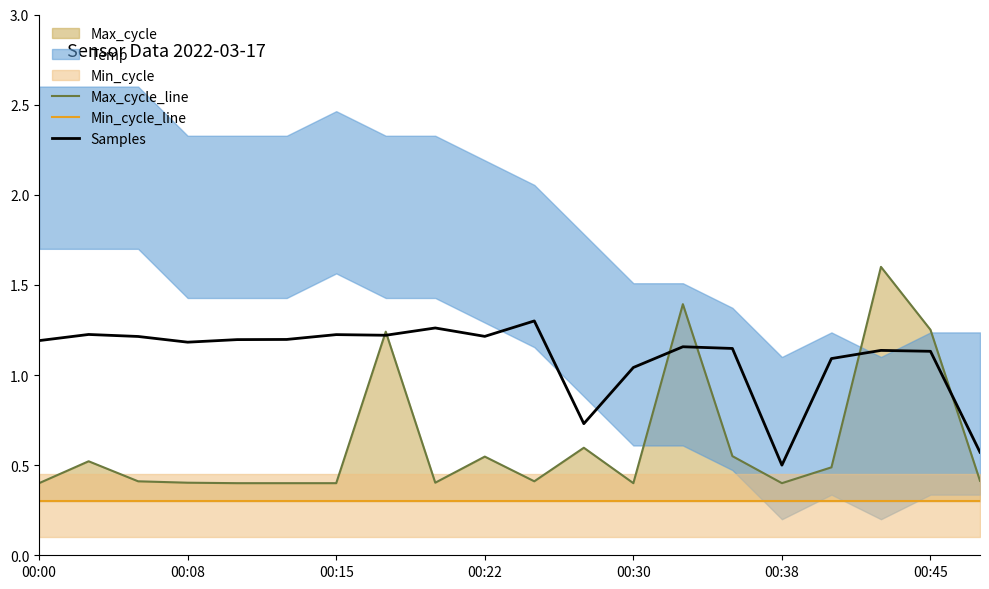

True or false: Max_cycle_line and Min_cycle_line cross at least once.

False